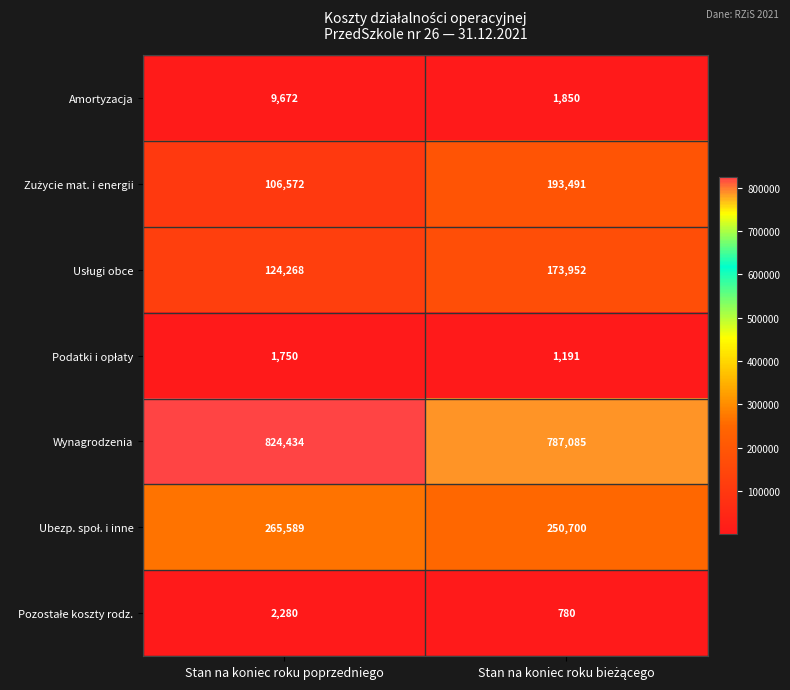

Which label corresponds to the largest value in the chart?

Stan na koniec roku poprzedniego